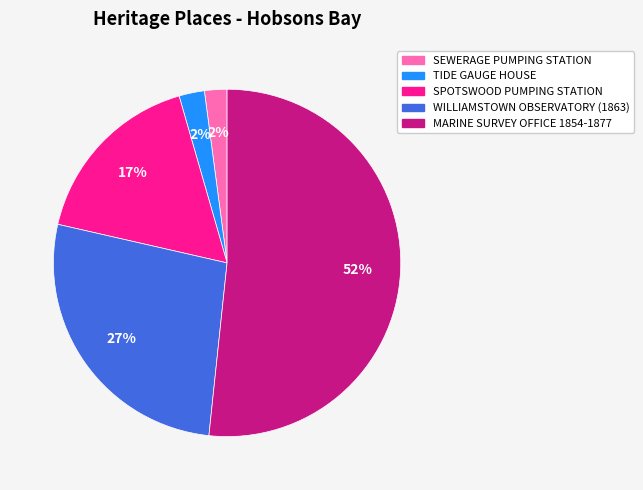

How many segments does this pie chart have?

5